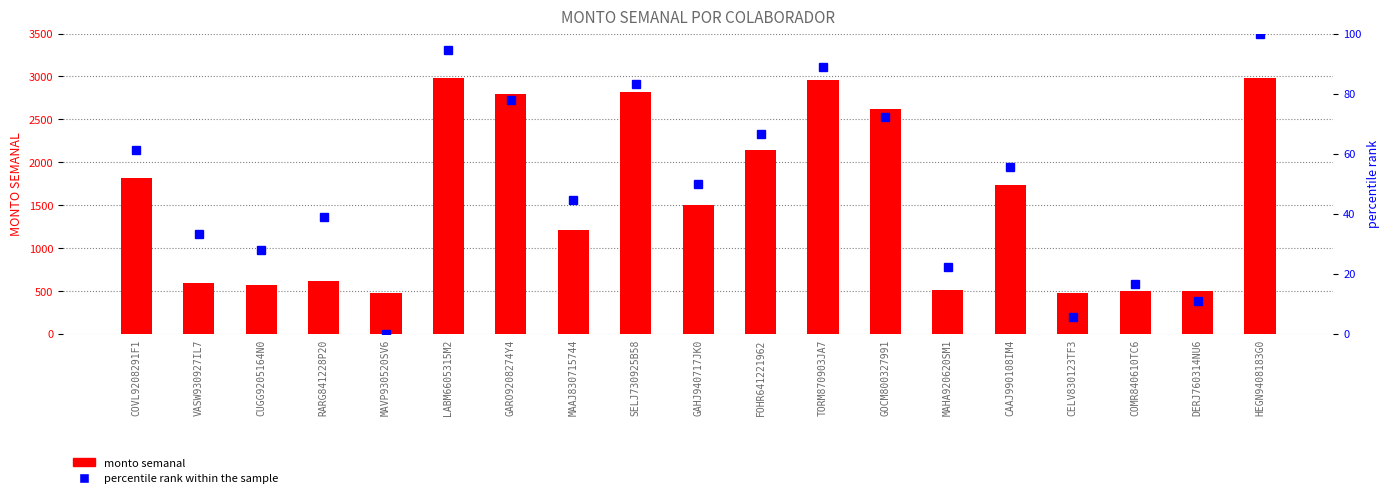

Count the number of categories in the chart.

19